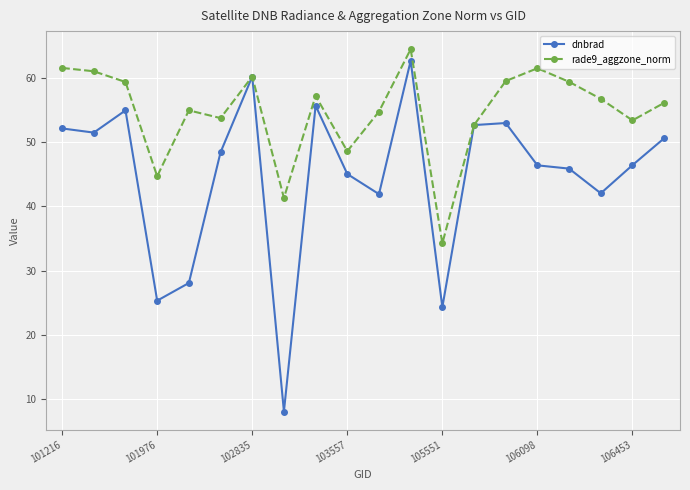

How many data points in dnbrad are above 48?

10